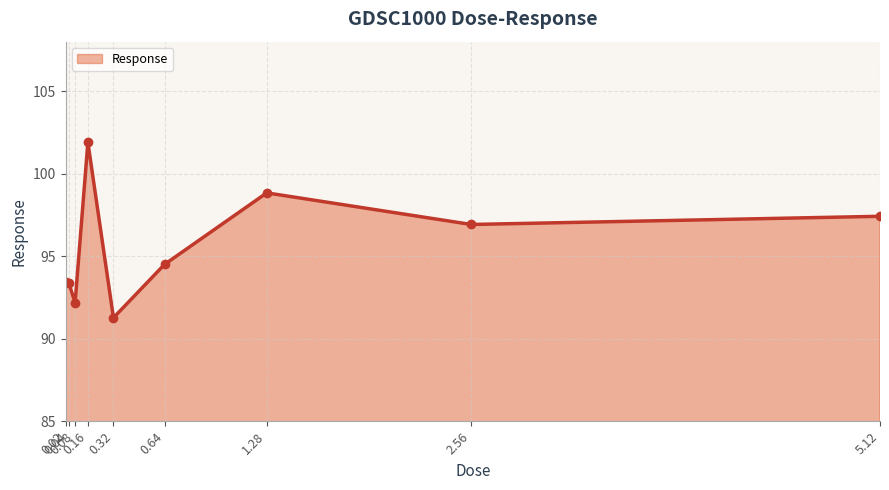

Between 0.64 and 0.02, which is larger?

0.64